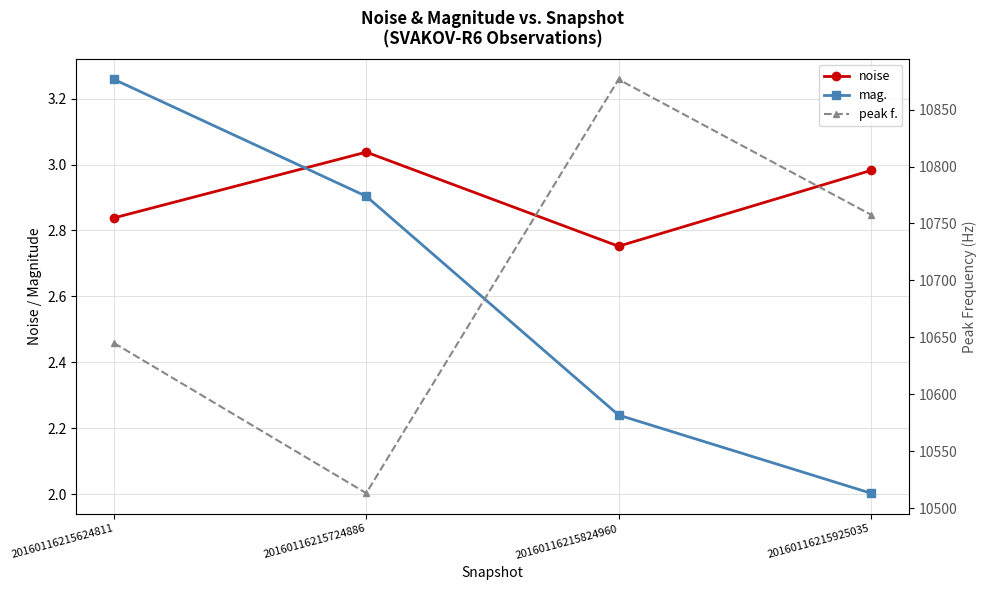

How many series are shown in this chart?

3